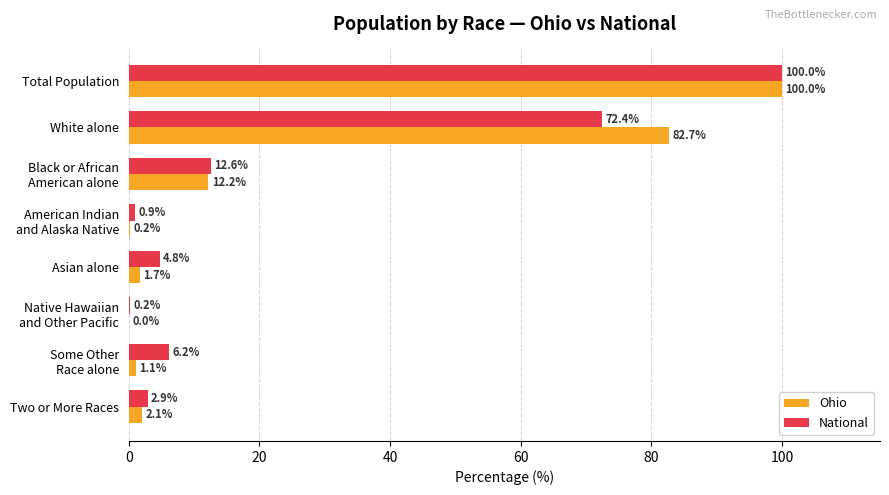

Where is National nearest to the value 50?

White alone